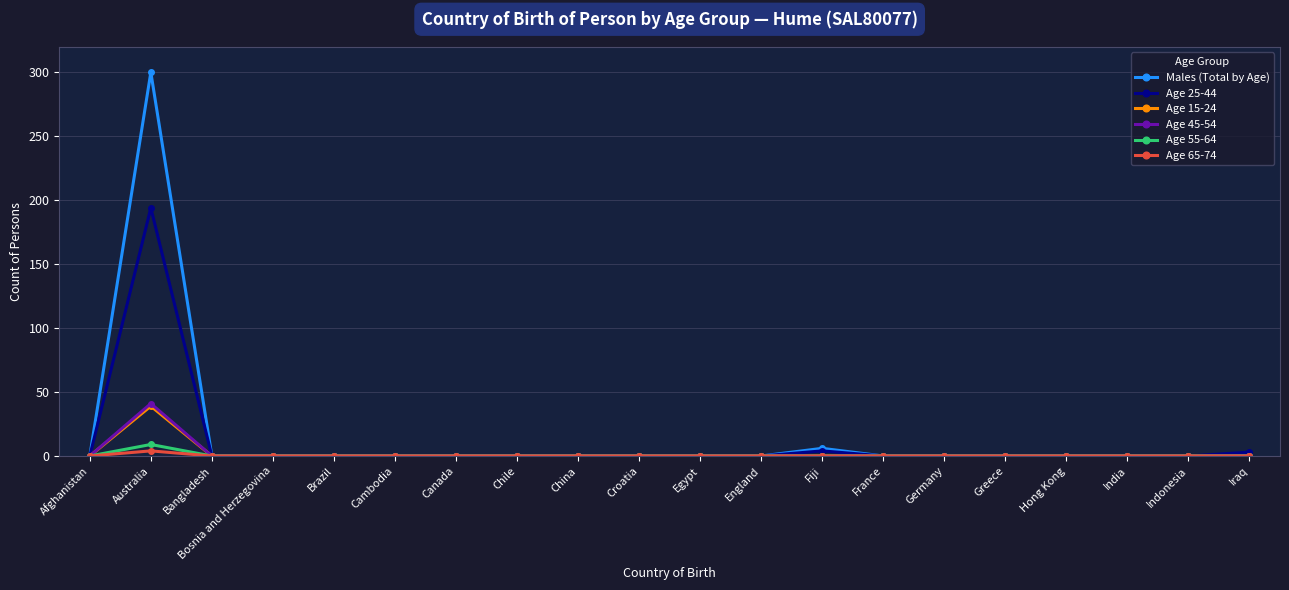

Is this an area chart (filled region under the line)?

No